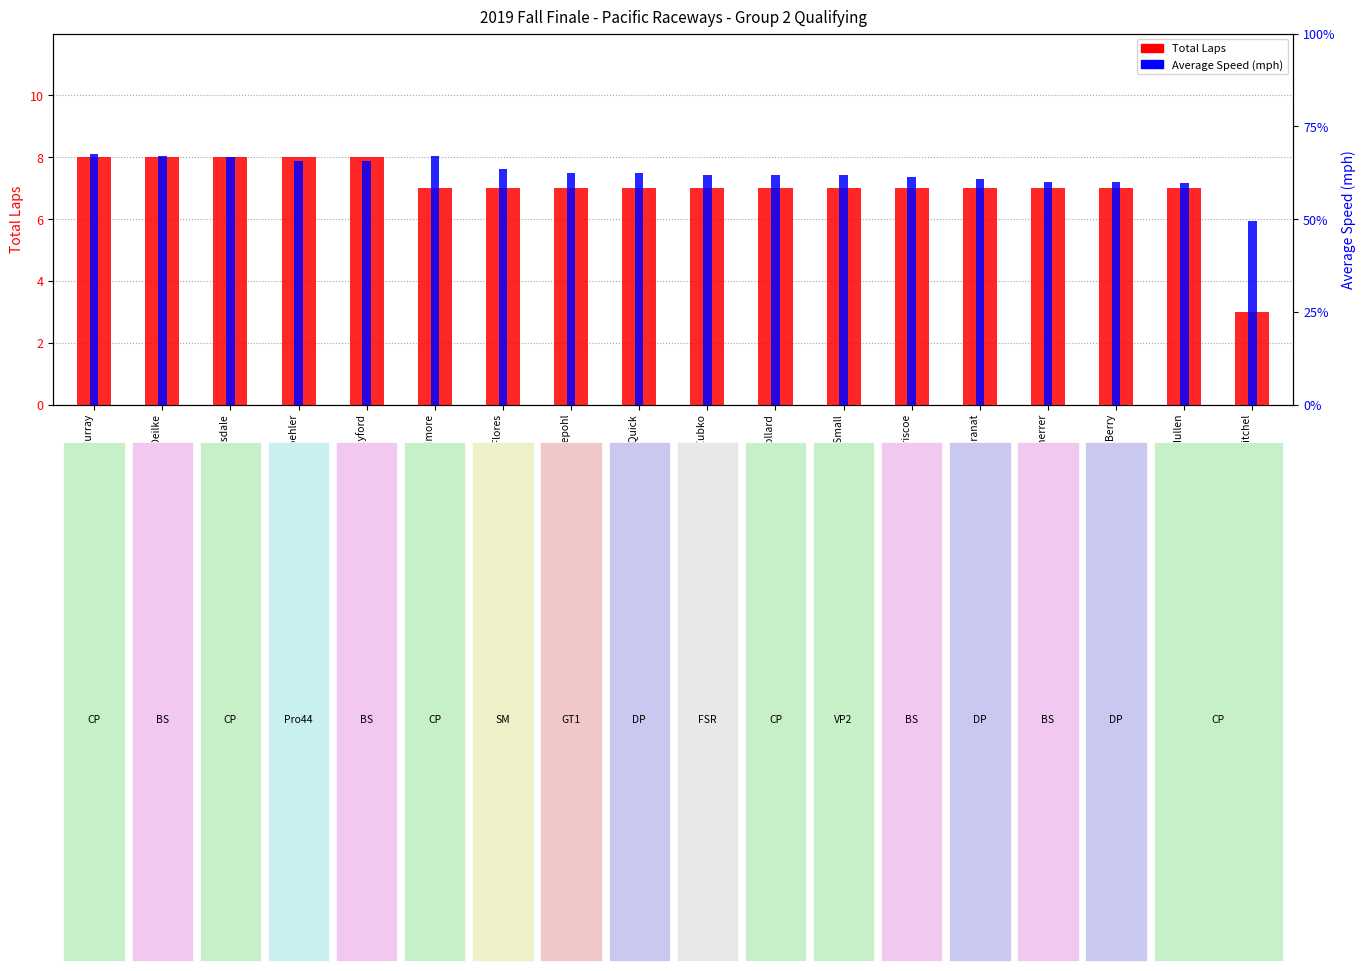

What are all the series names shown in the legend?

Total Laps, Average Speed